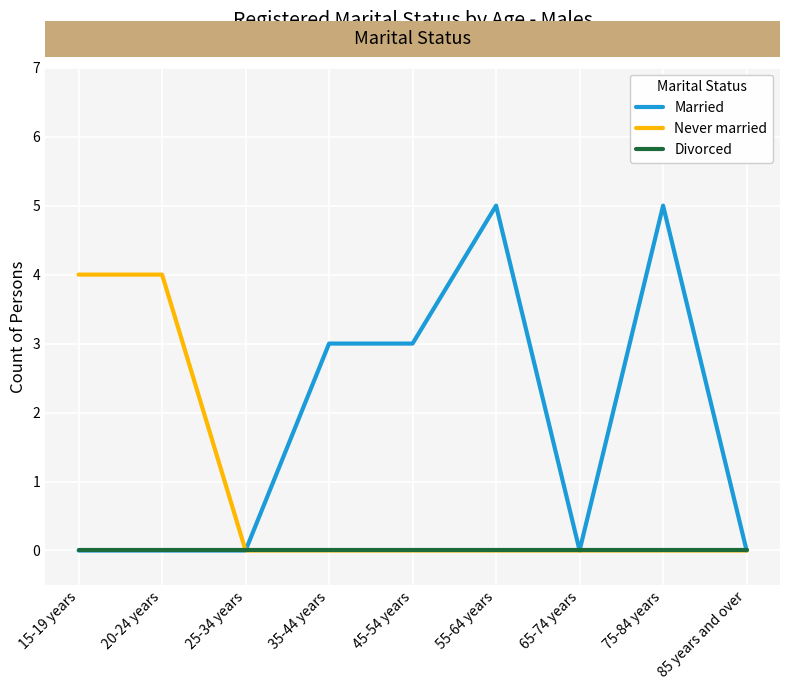

What position from the left is 45-54 years?

5